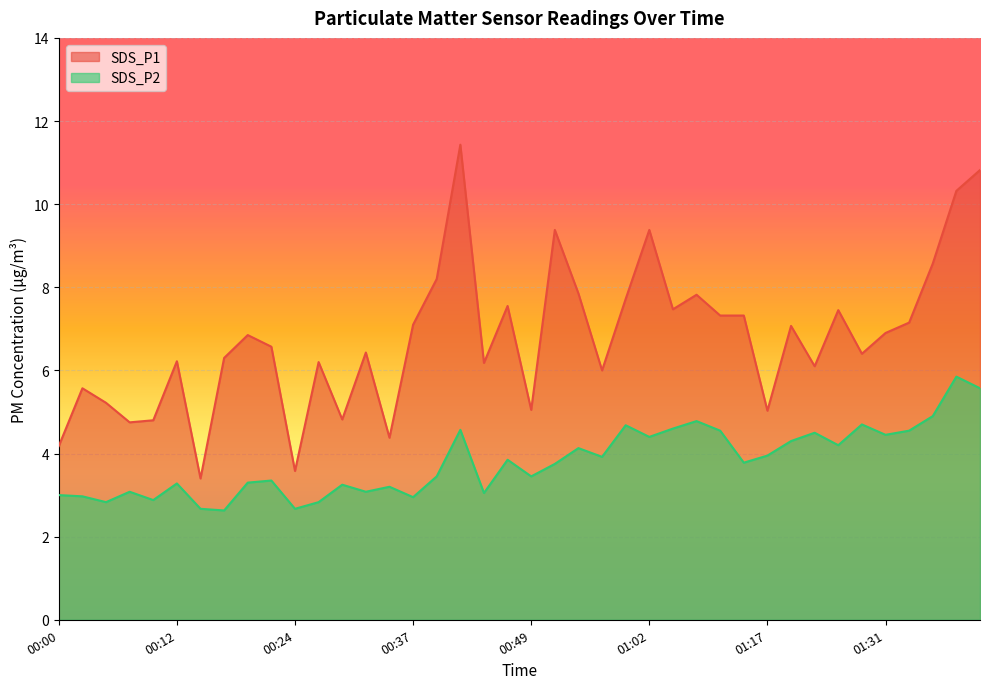

At how many categories does at least one series exceed 4?

38